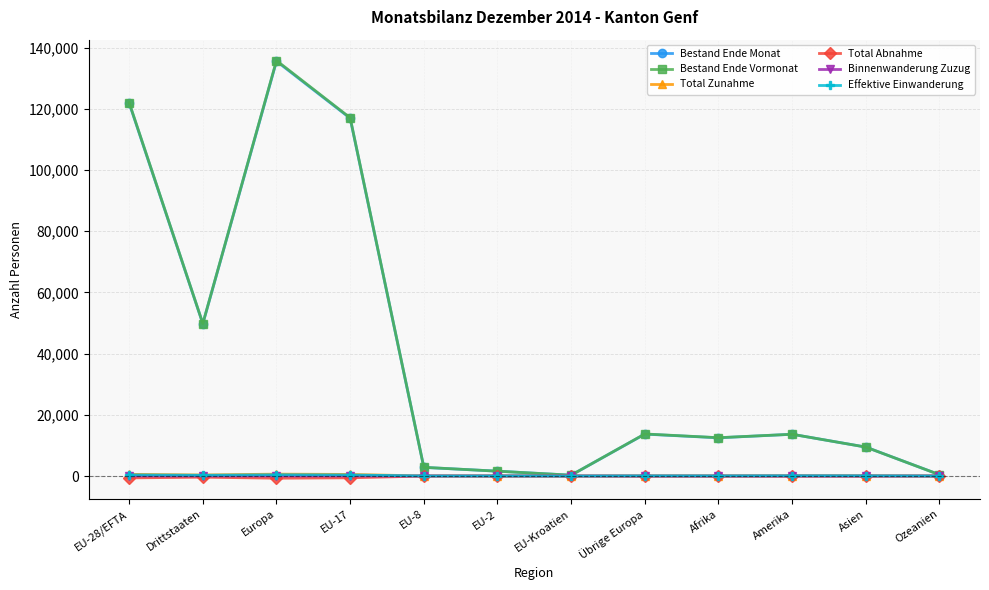

What is the label of the 11th point from the left?

Asien